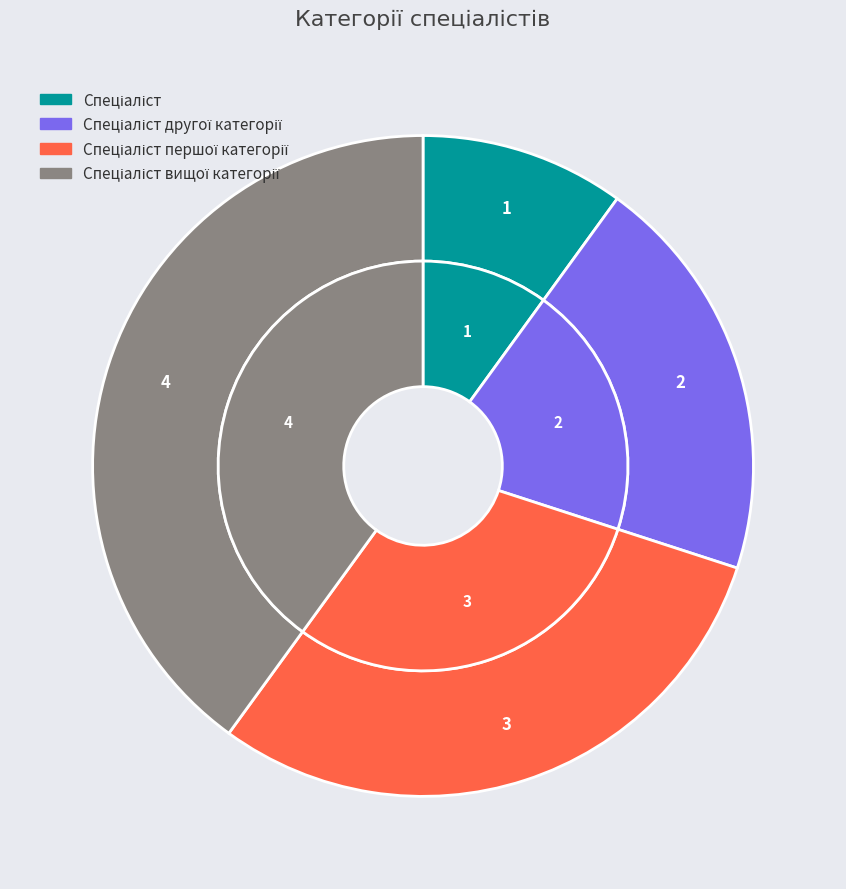

To the nearest percent, what is the combined percentage of Спеціаліст першої категорії and Спеціаліст вищої категорії?

70%